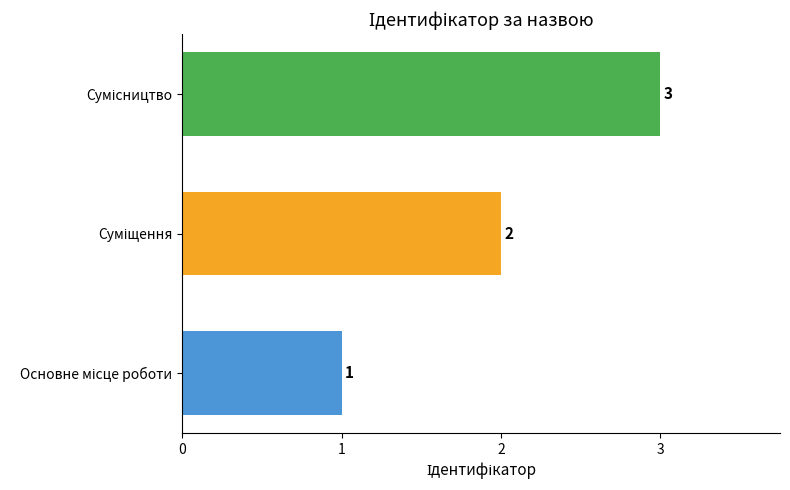

What is the greatest value displayed?

3